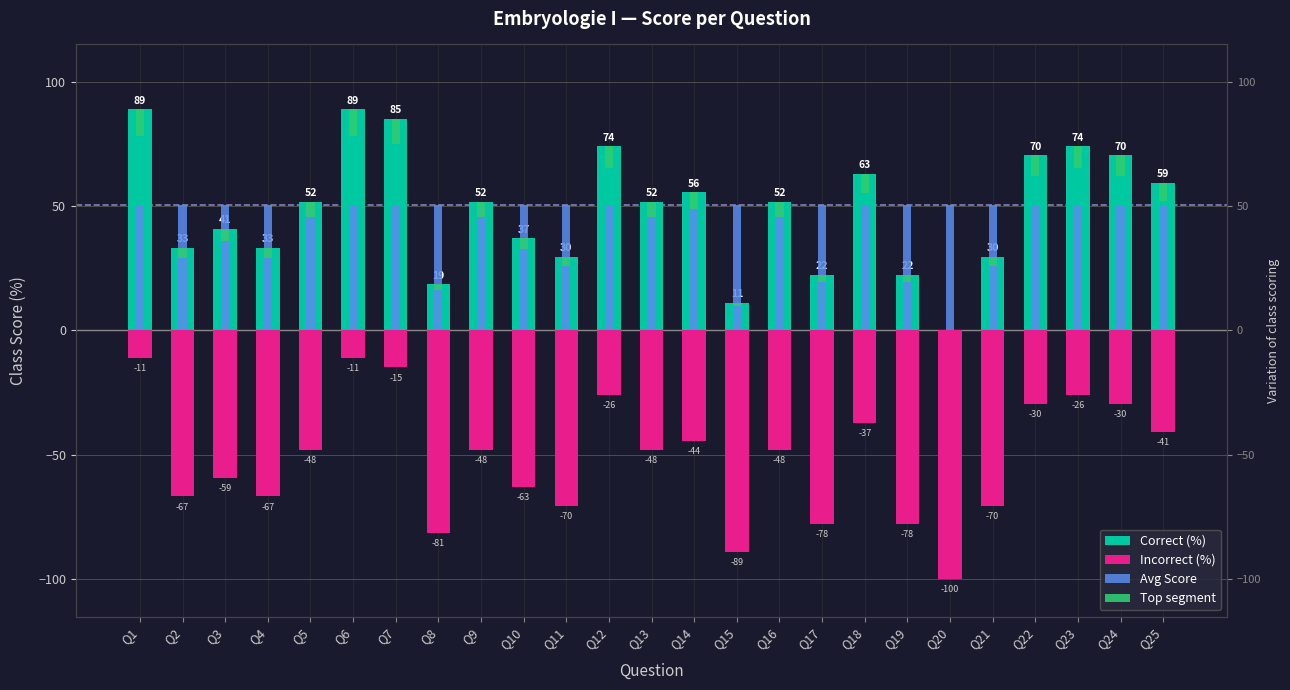

How many values in the Top segment series are below 6?

11